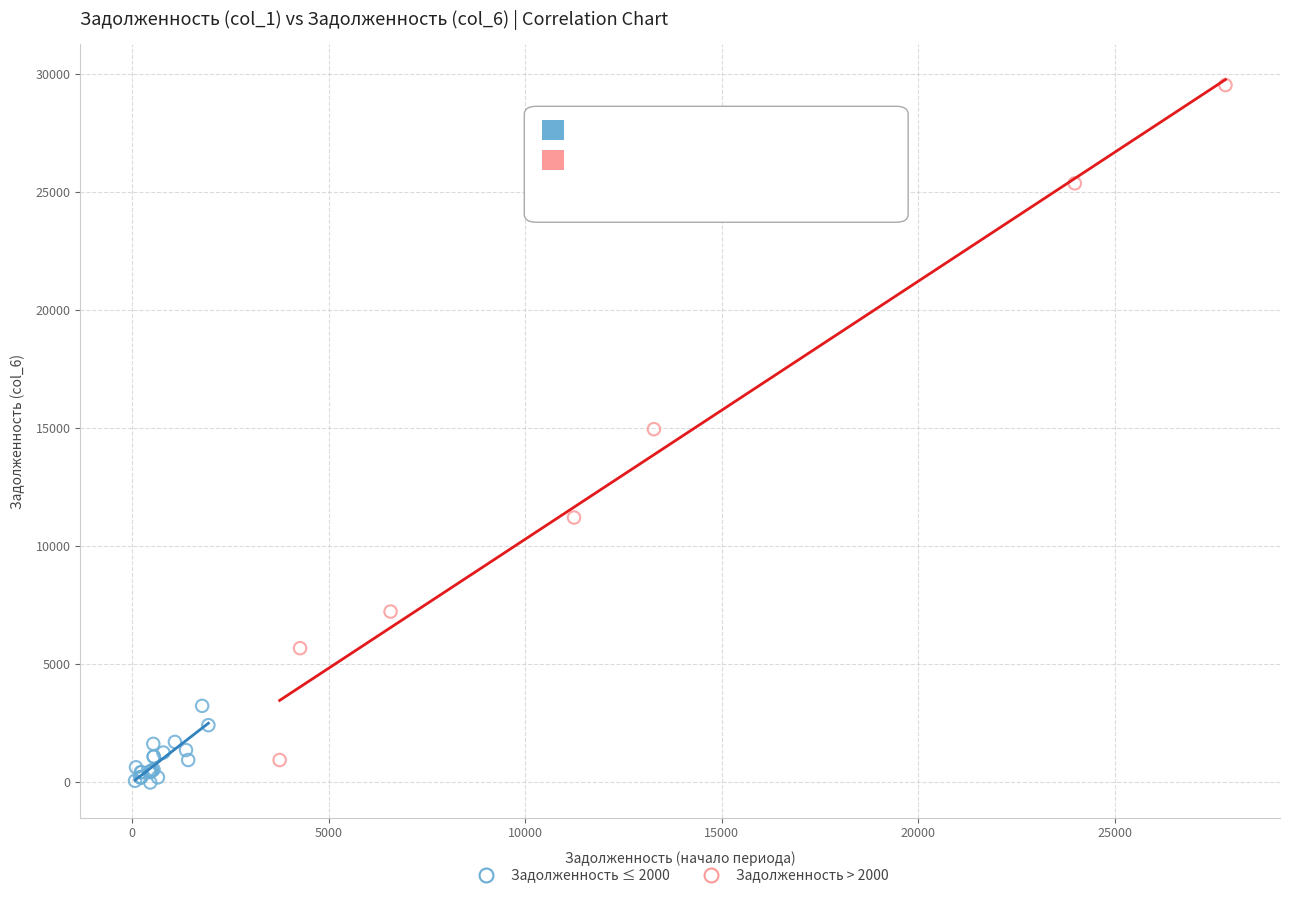

Which series contains the highest Y value?

Задолженность > 2000